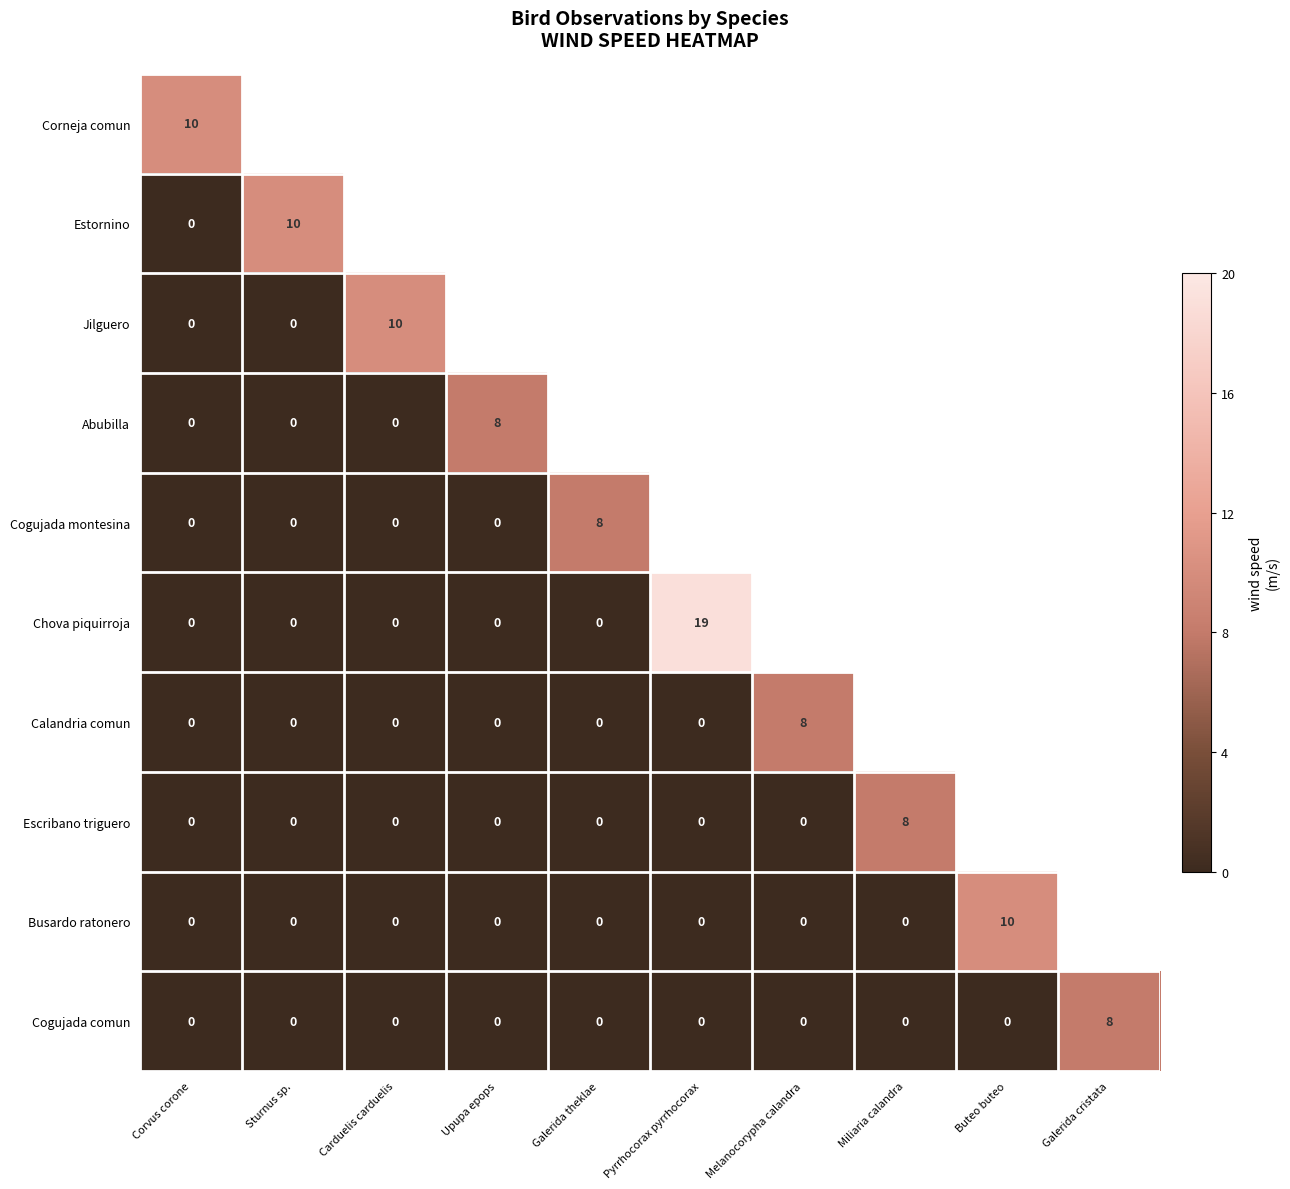

How many positive values does the Calandria comun series have?

1